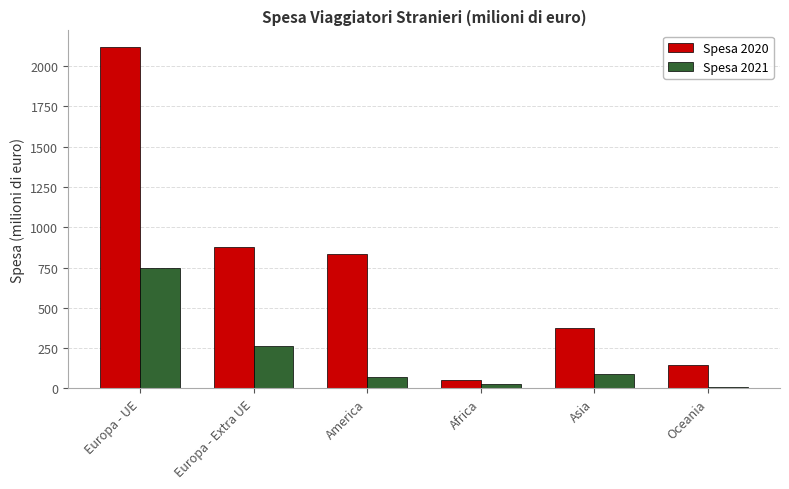

Is the value of Spesa 2020 at America greater than the value of Spesa 2021 at Africa?

Yes